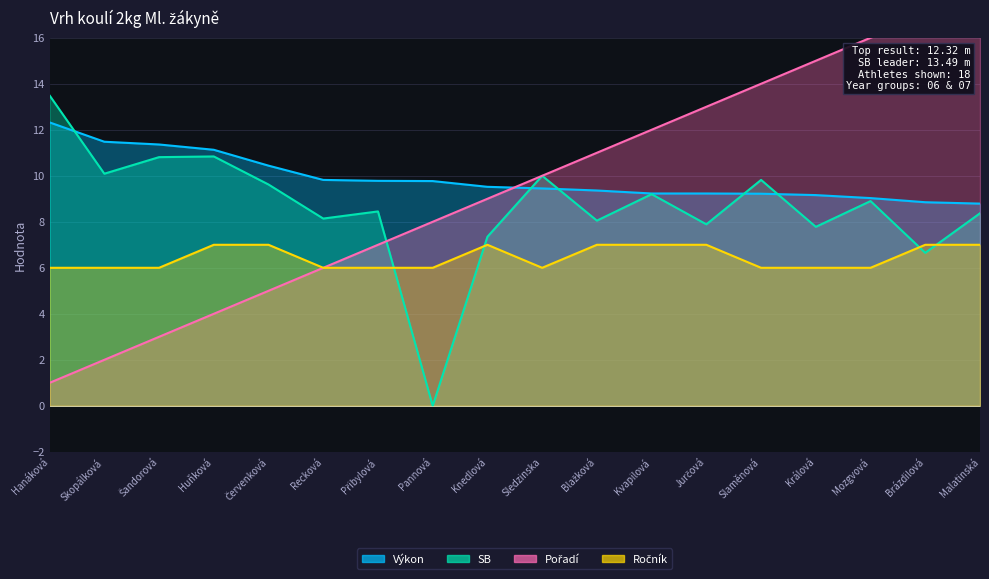

What are all the series names shown in the legend?

Výkon, SB, Pořadí, Ročník